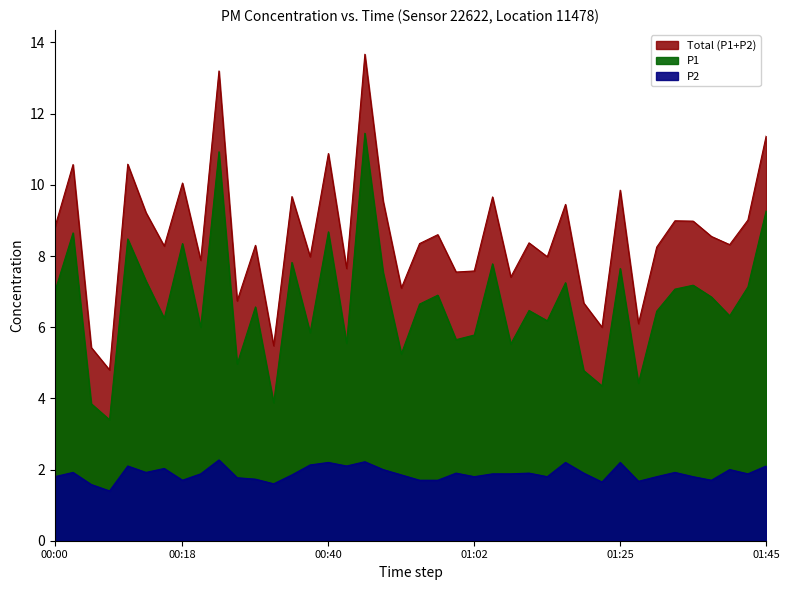

The P2 series shows 3.0 at 01:25. True or false?

False